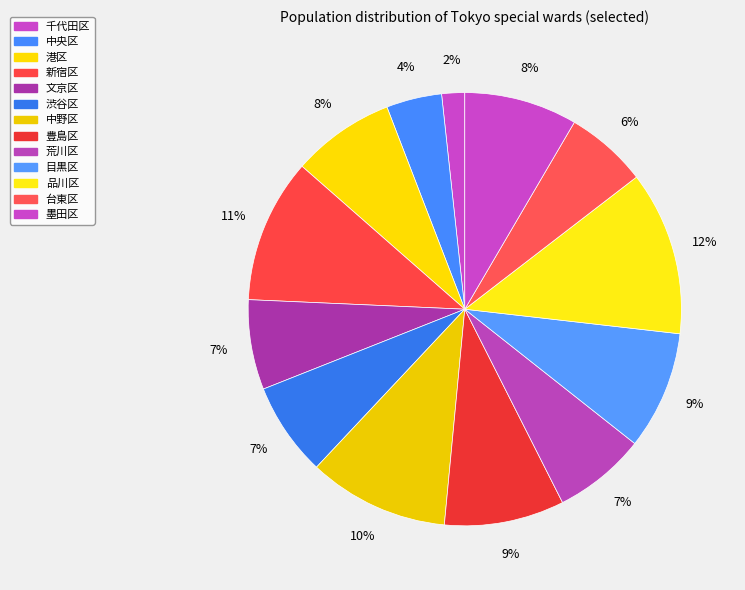

What portion of the pie excludes 中野区?

89.5%